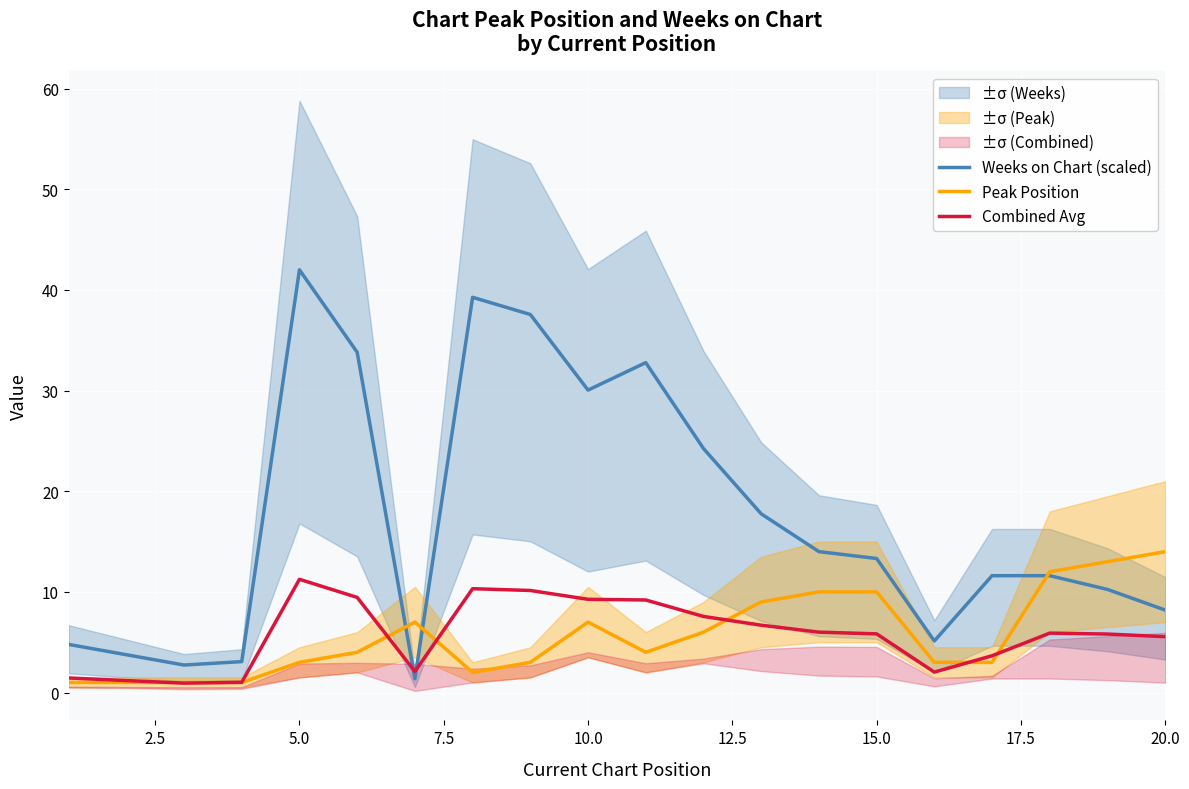

The Weeks on Chart (scaled) series shows 74.7 at 5.0. True or false?

False